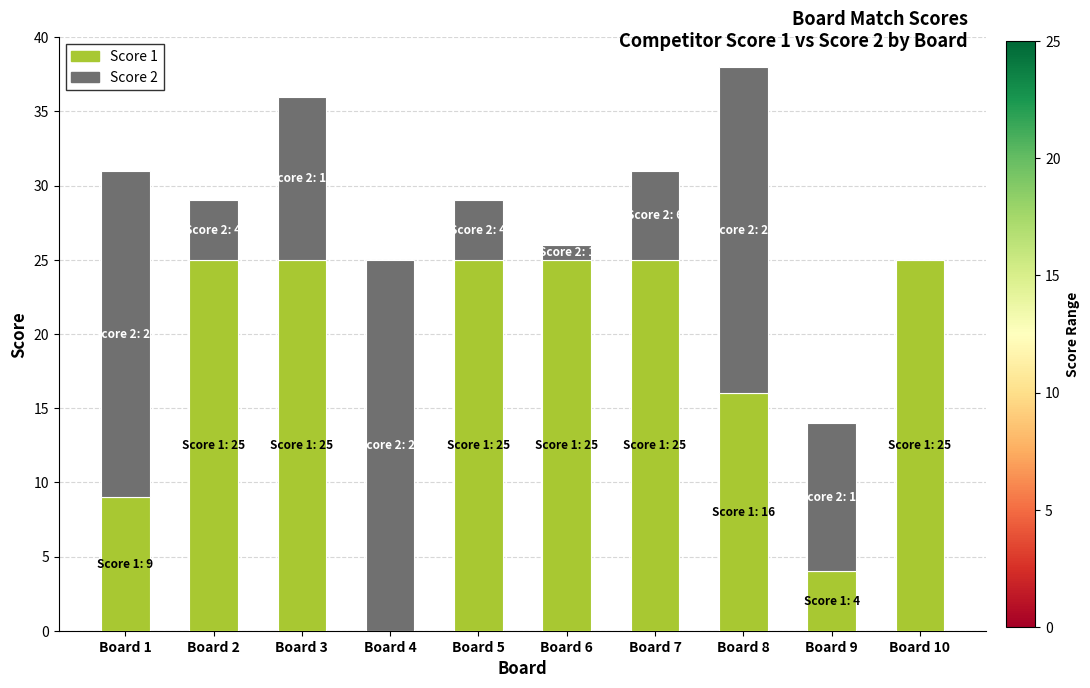

Is it true that Score 1 equals -8 at Board 4?

False